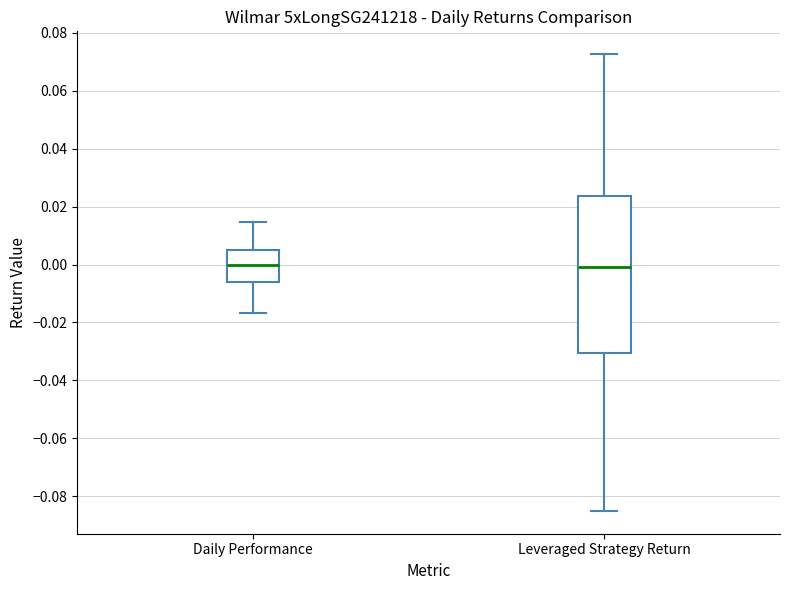

Comparing the boxes themselves (not the whiskers), which one is the tallest?

Leveraged Strategy Return